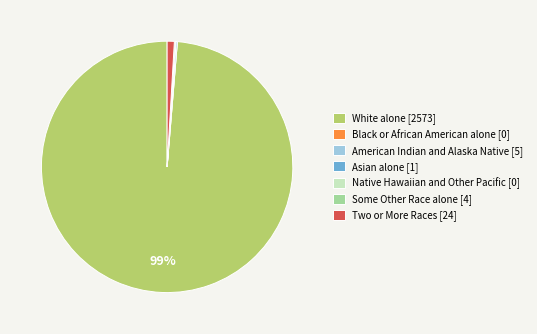

Is it true that Two or More Races [24] is 11% of the pie?

False